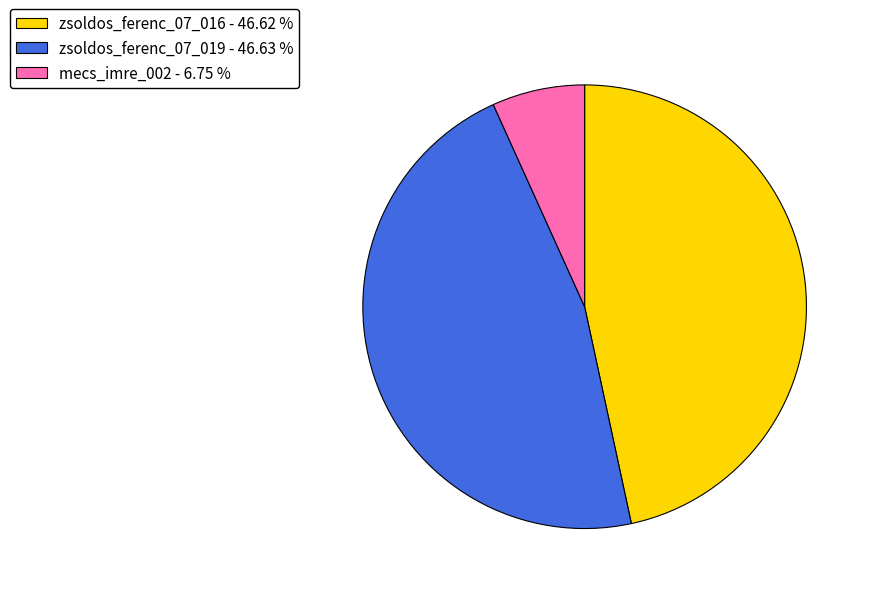

What is the ratio of the value at mecs_imre_002 to the value at zsoldos_ferenc_07_019?

0.1